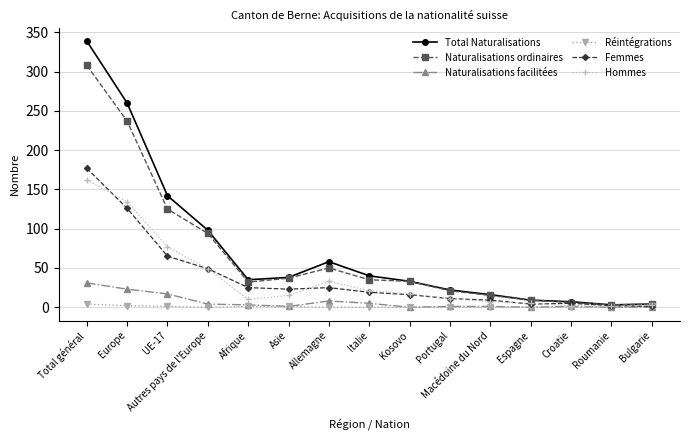

What is the label of the 1st point from the left?

Total général